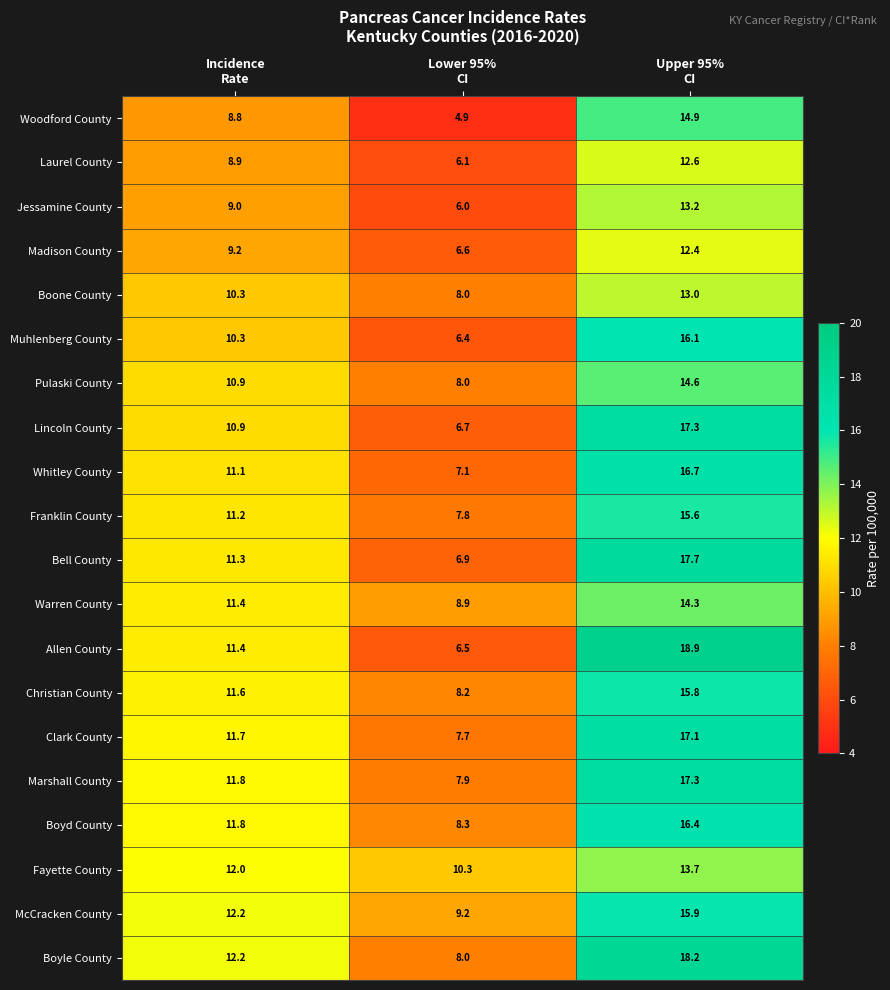

Which series has the largest range (max minus min)?

Allen County